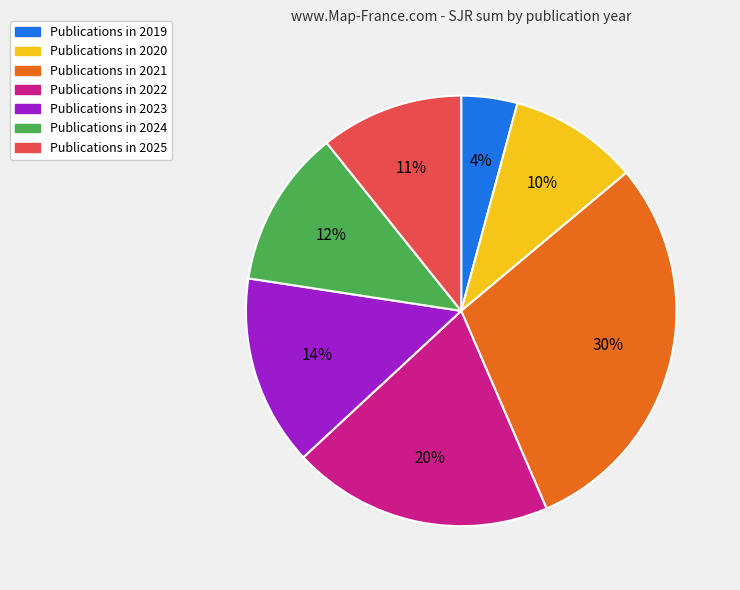

Is there a majority slice in this chart?

No